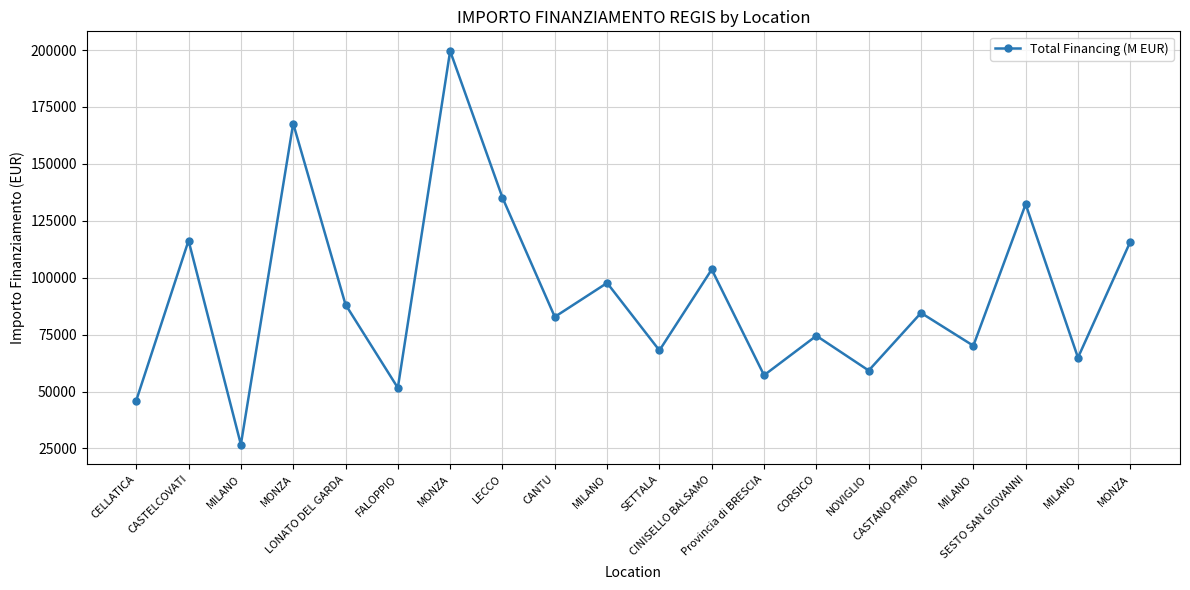

How many values are below 84538?

10